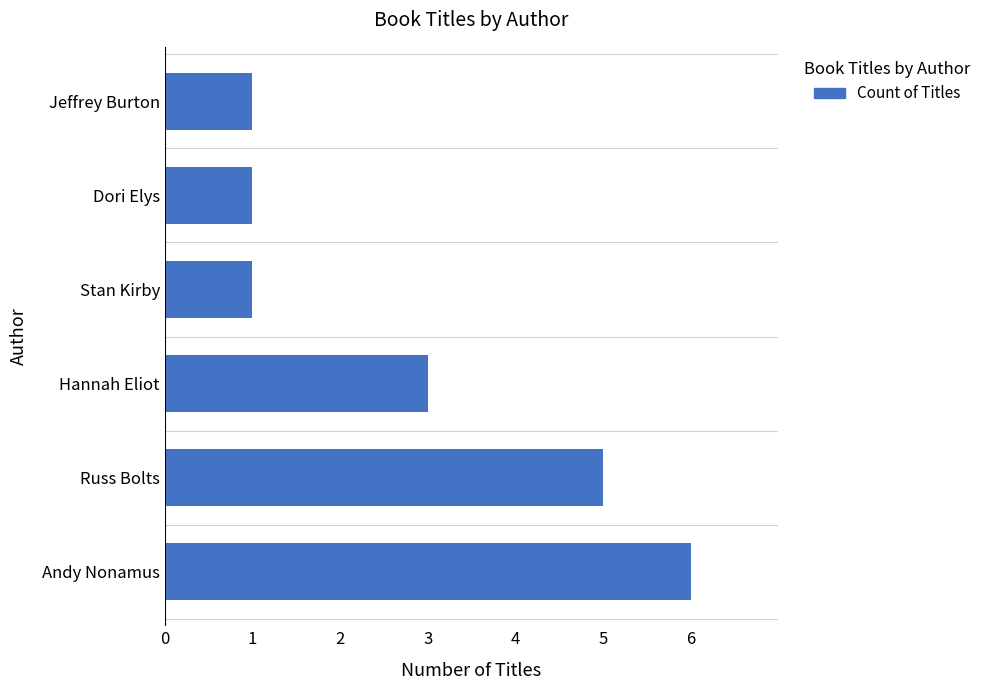

True or false: the data shows 1 at Dori Elys.

True